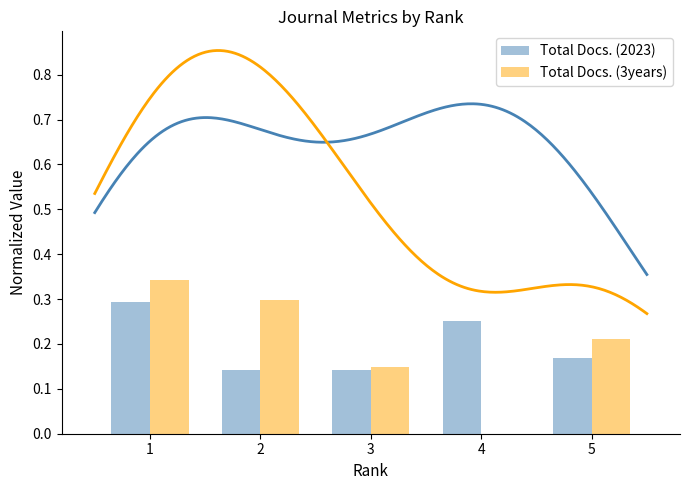

Count the number of data series in this chart.

2